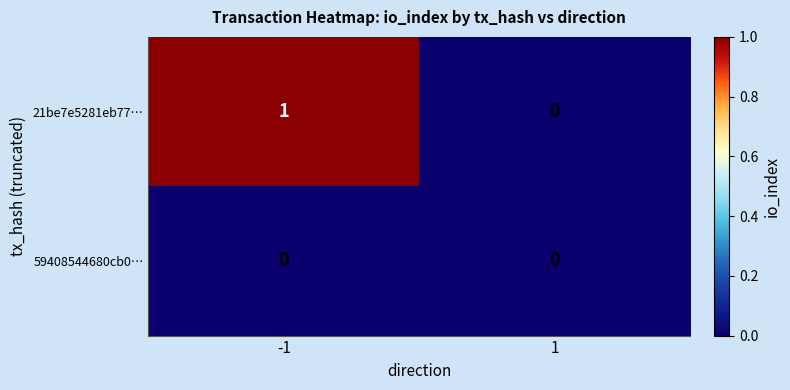

List the series in order of their peak value, lowest first.

59408544680cb0…, 21be7e5281eb77…